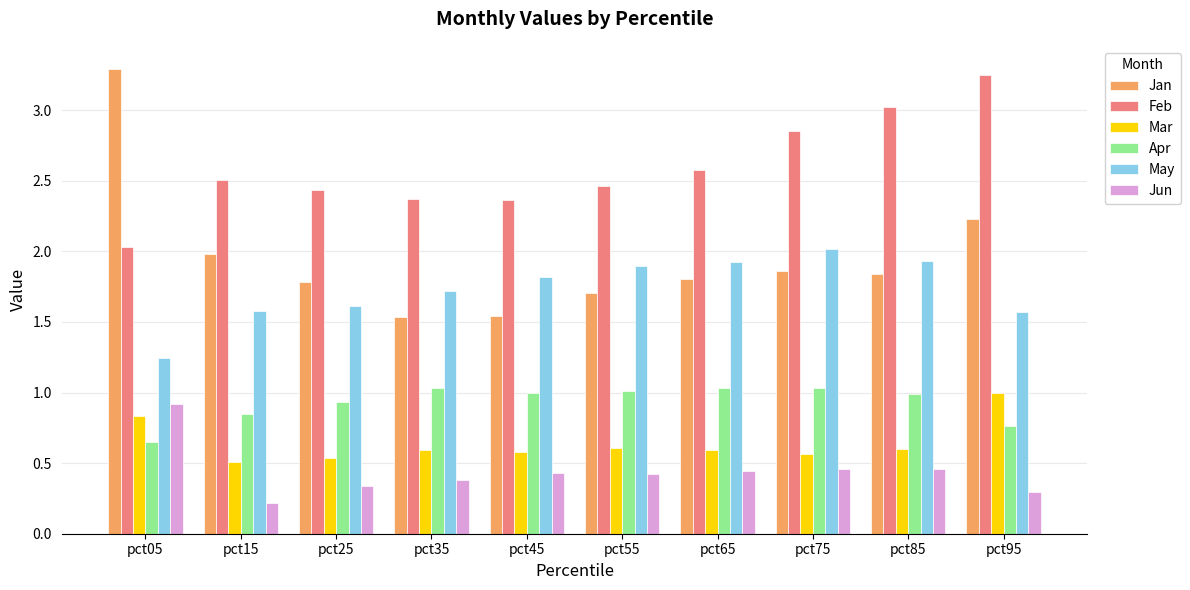

How many categories are shown in the chart?

10